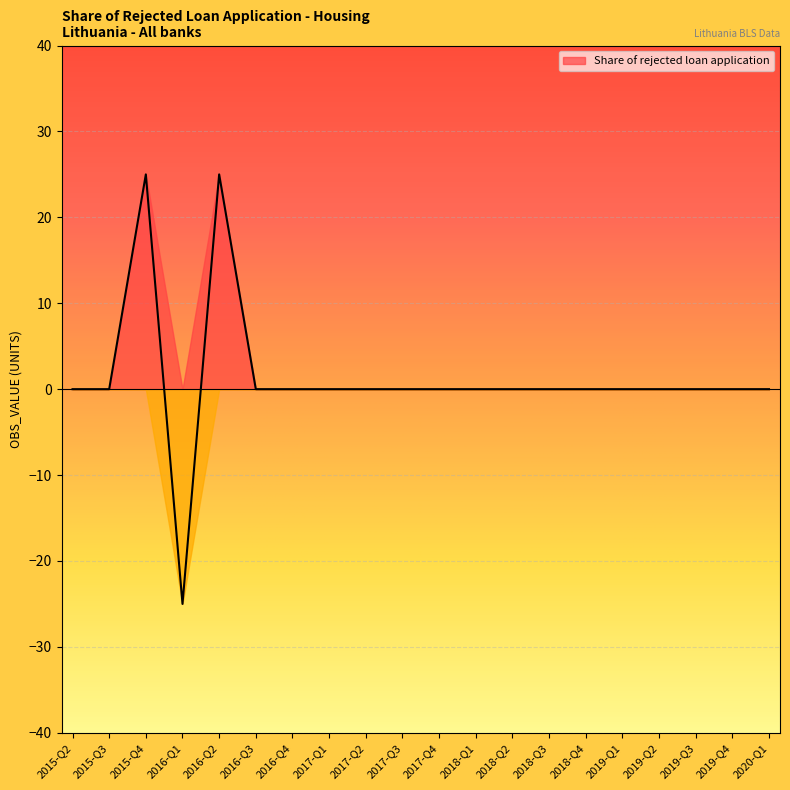

Does the chart display data point markers on the line(s)?

No